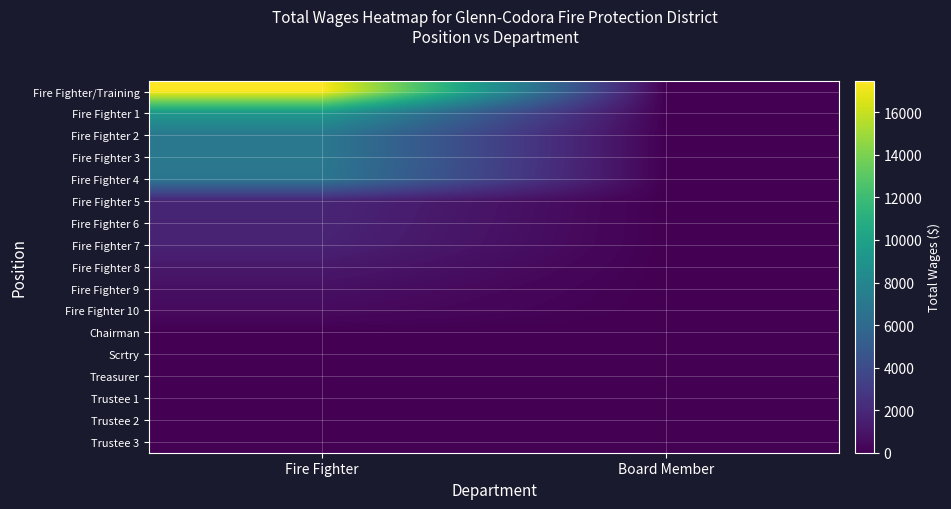

What is the maximum value shown in the chart?

17490